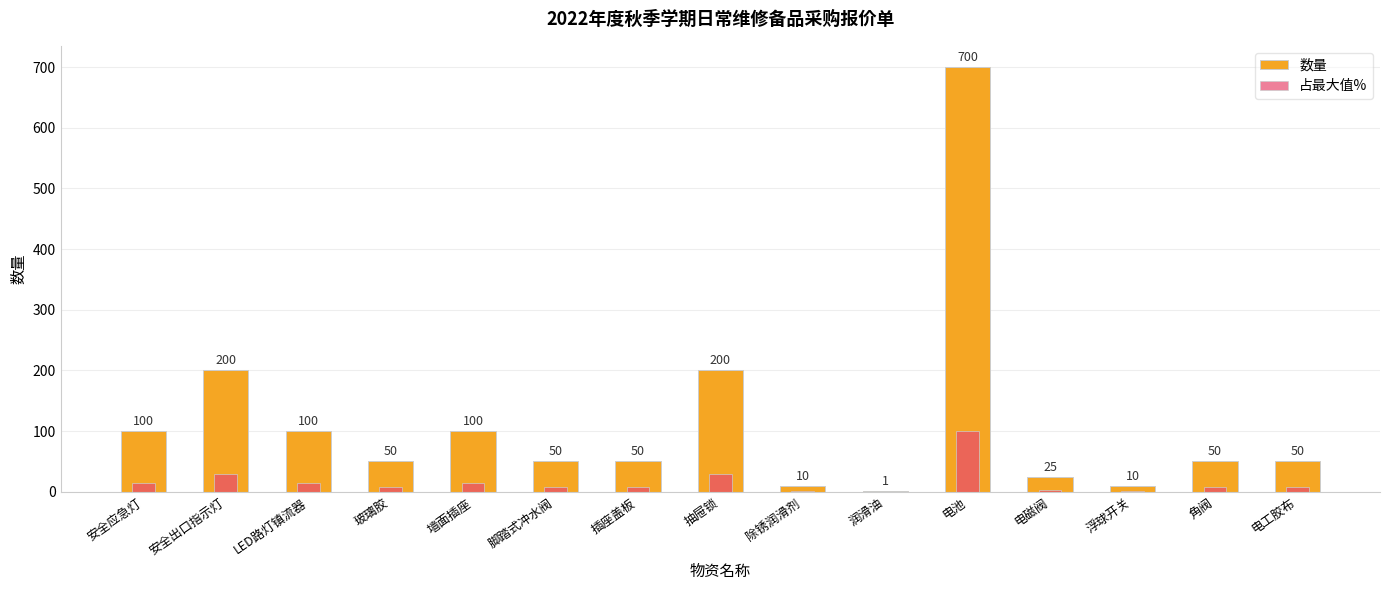

Count the number of categories in the chart.

15